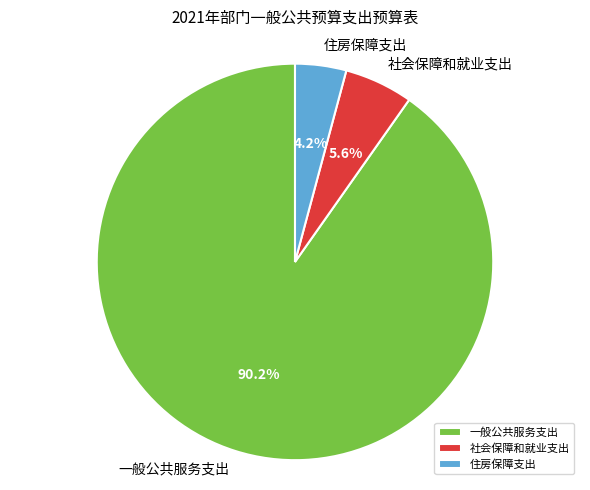

Is 一般公共服务支出 the majority of the pie?

Yes